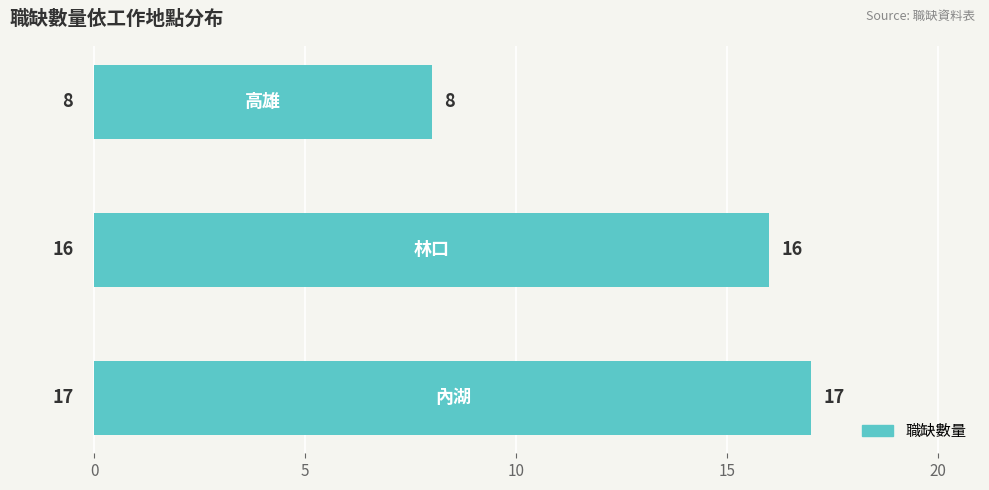

What is the smallest value displayed?

8